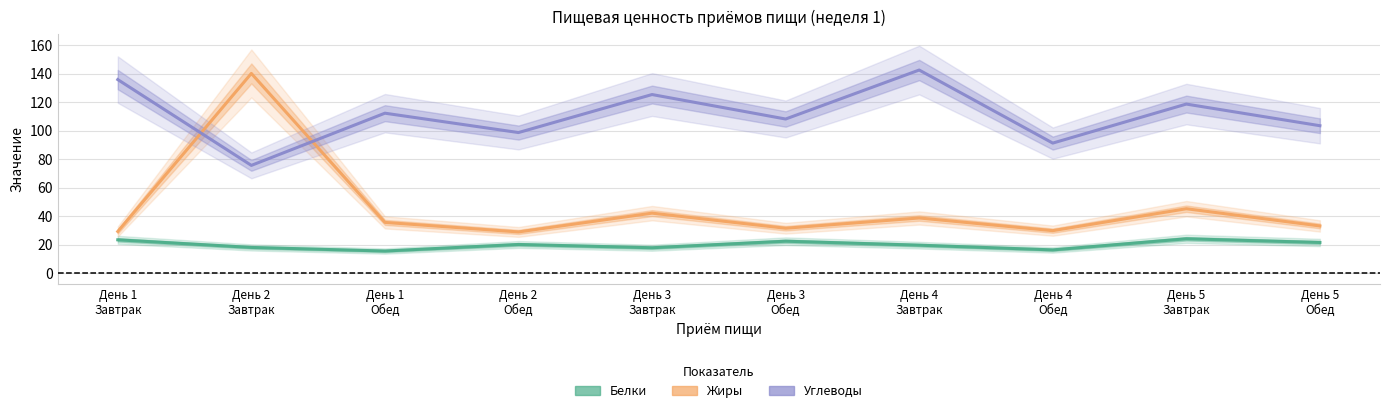

What are all the series names shown in the legend?

Белки, Жиры, Углеводы